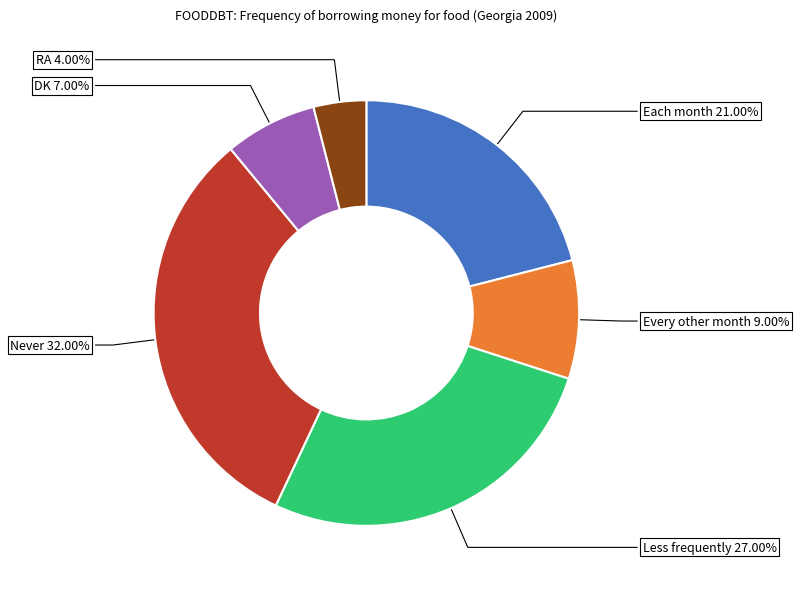

Is there a majority slice in this chart?

No